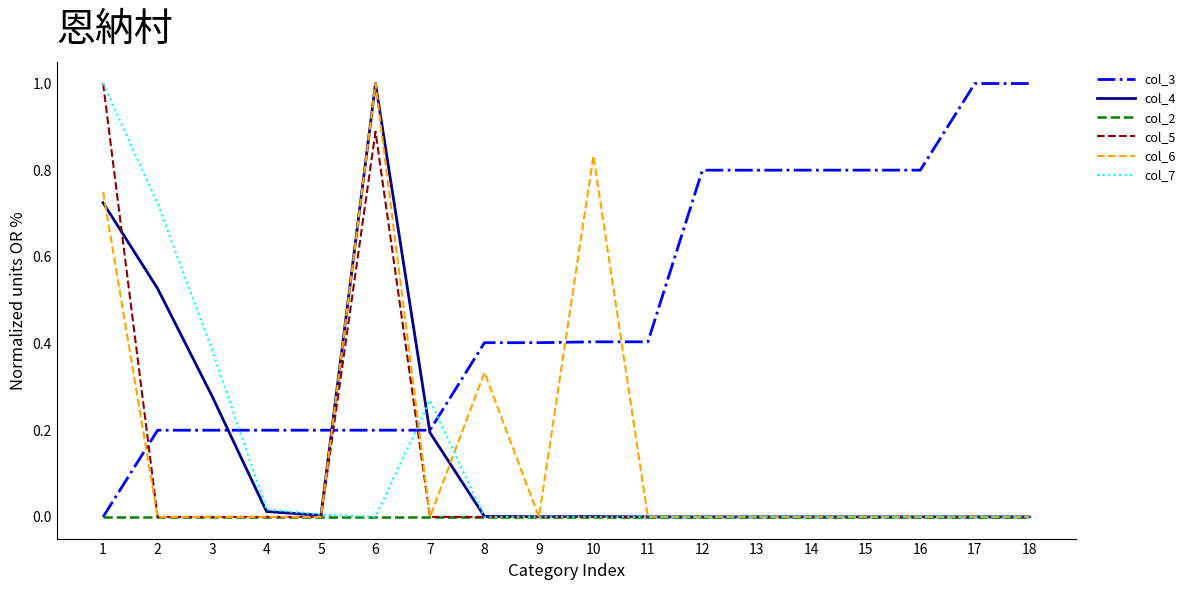

True or false: col_4 has a value of 0.0 at 14.

True